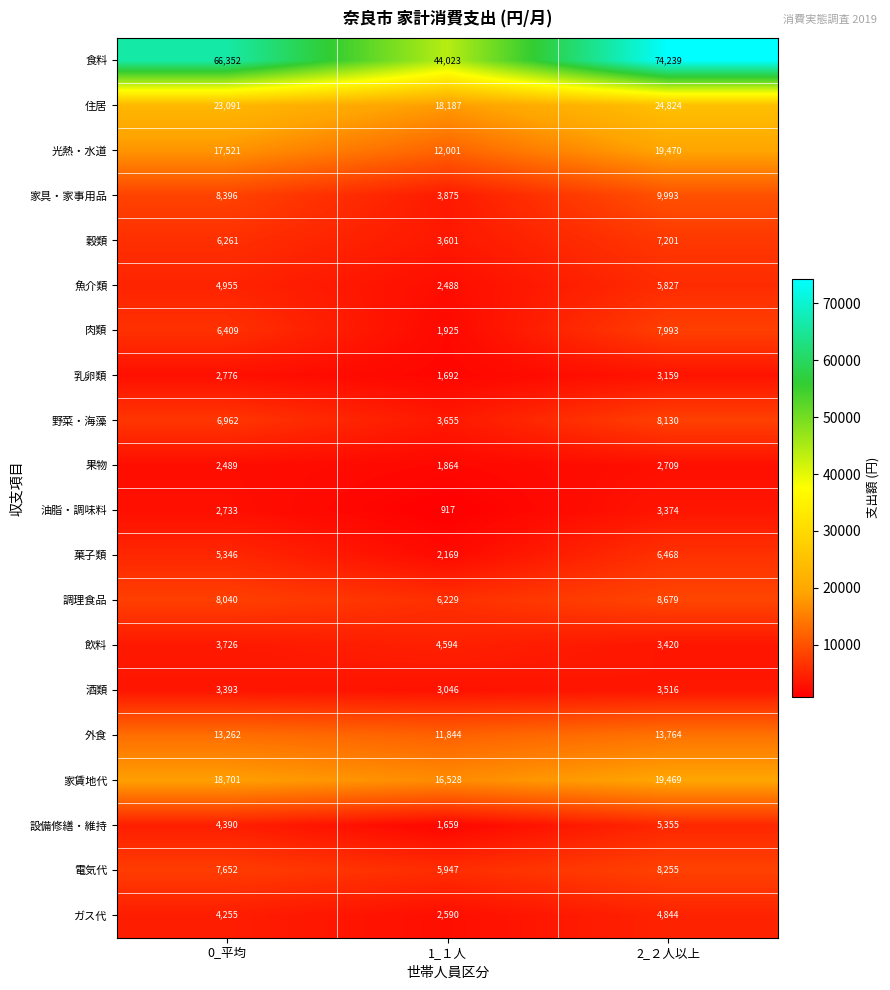

Is it true that 菓子類 equals 7309 at 0_平均?

False